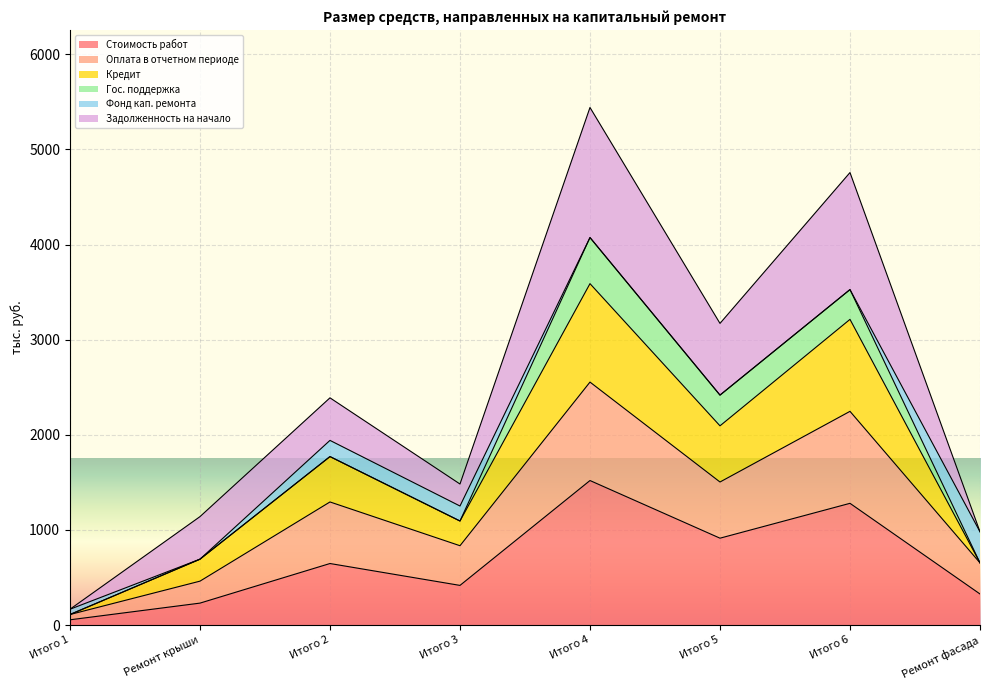

True or false: Кредит has more than 0 interior local peaks.

True